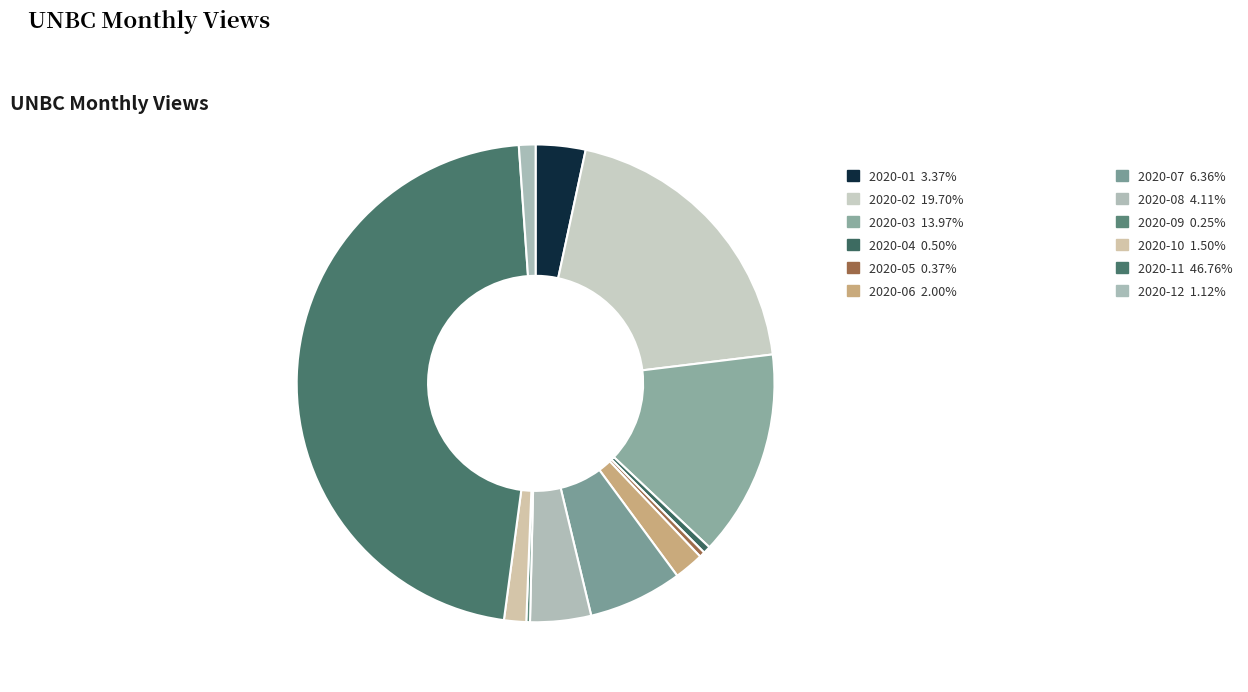

Which slice is the smallest?

2020-09